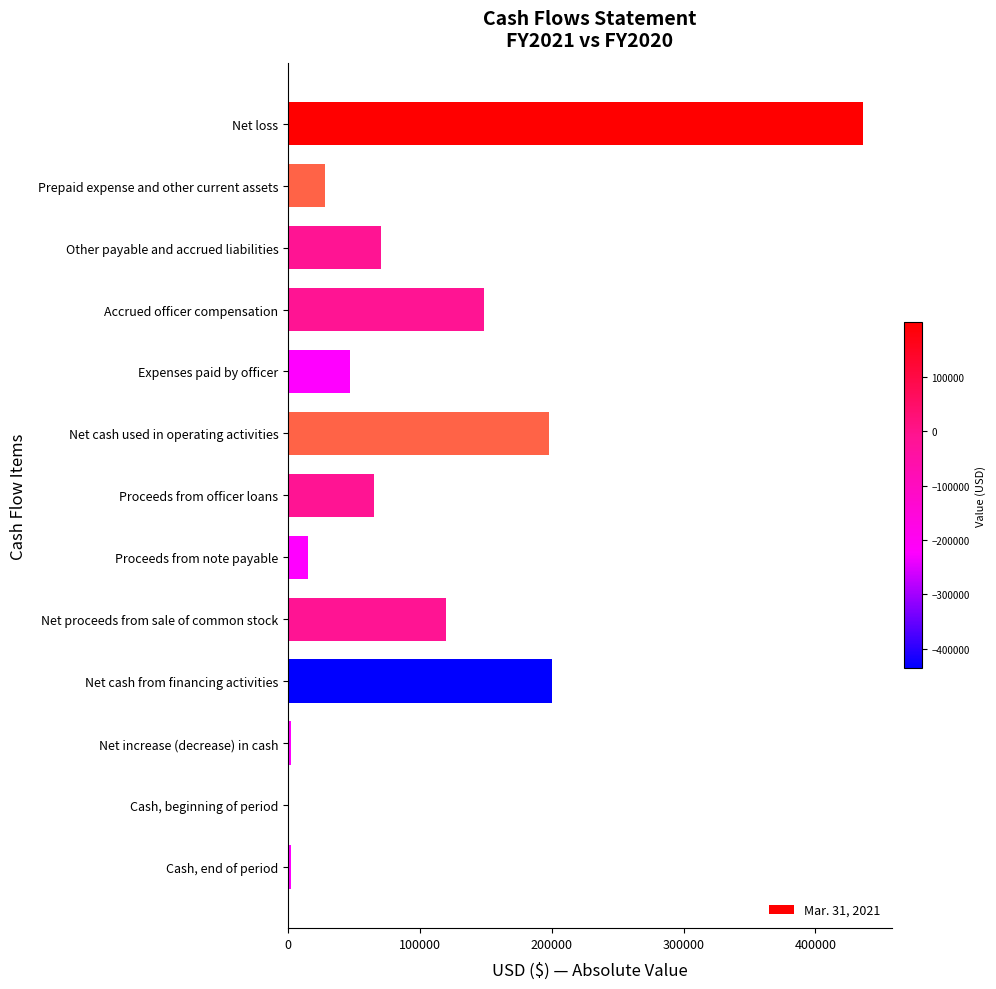

What is the approximate value at Net cash used in operating activities?

197975